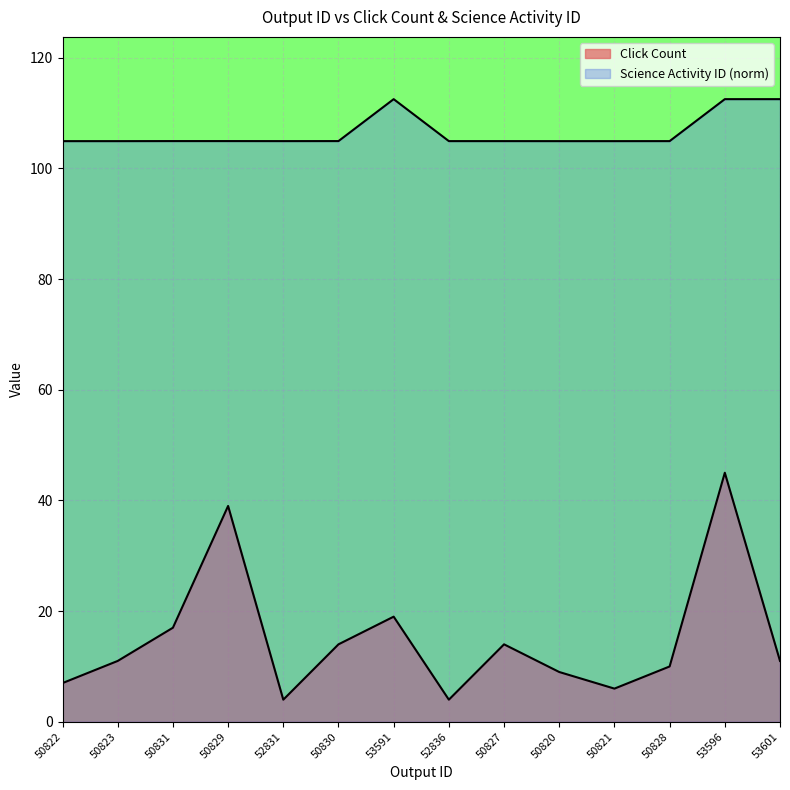

What is the label of the 14th point from the left?

53601